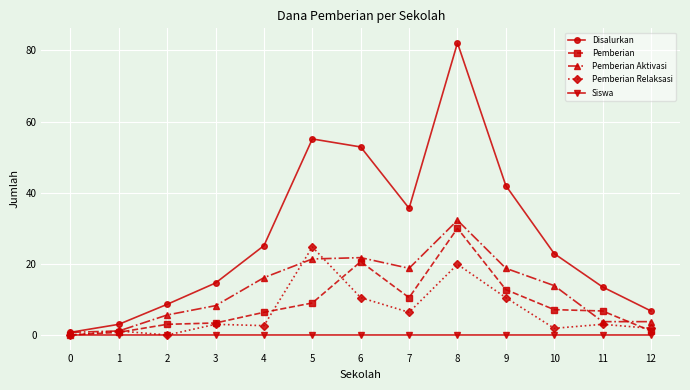

Reading right to left, extract all data points from this chart.

Disalurkan: 12=6750000	11=13500000	10=22875000	9=42000000	8=82125000	7=35625000	6=52875000	5=55125000	4=25125000	3=14625000	2=8625000	1=3000000	0=750000
Pemberian: 12=1125000	11=6750000	10=7125000	9=12750000	8=30000000	7=10500000	6=20625000	5=9000000	4=6375000	3=3375000	2=3000000	1=750000	0=0
Pemberian Aktivasi: 12=3750000	11=3750000	10=13875000	9=18750000	8=32250000	7=18750000	6=21750000	5=21375000	4=16125000	3=8250000	2=5625000	1=1125000	0=750000
Pemberian Relaksasi: 12=1875000	11=3000000	10=1875000	9=10500000	8=19875000	7=6375000	6=10500000	5=24750000	4=2625000	3=3000000	2=0	1=1125000	0=0
Siswa: 12=11	11=25	10=42	9=76	8=162	7=67	6=97	5=96	4=45	3=21	2=12	1=5	0=2